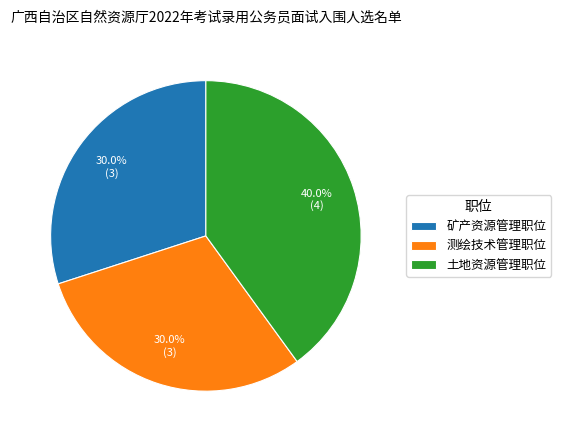

Which category has the biggest portion of the pie?

土地资源管理职位